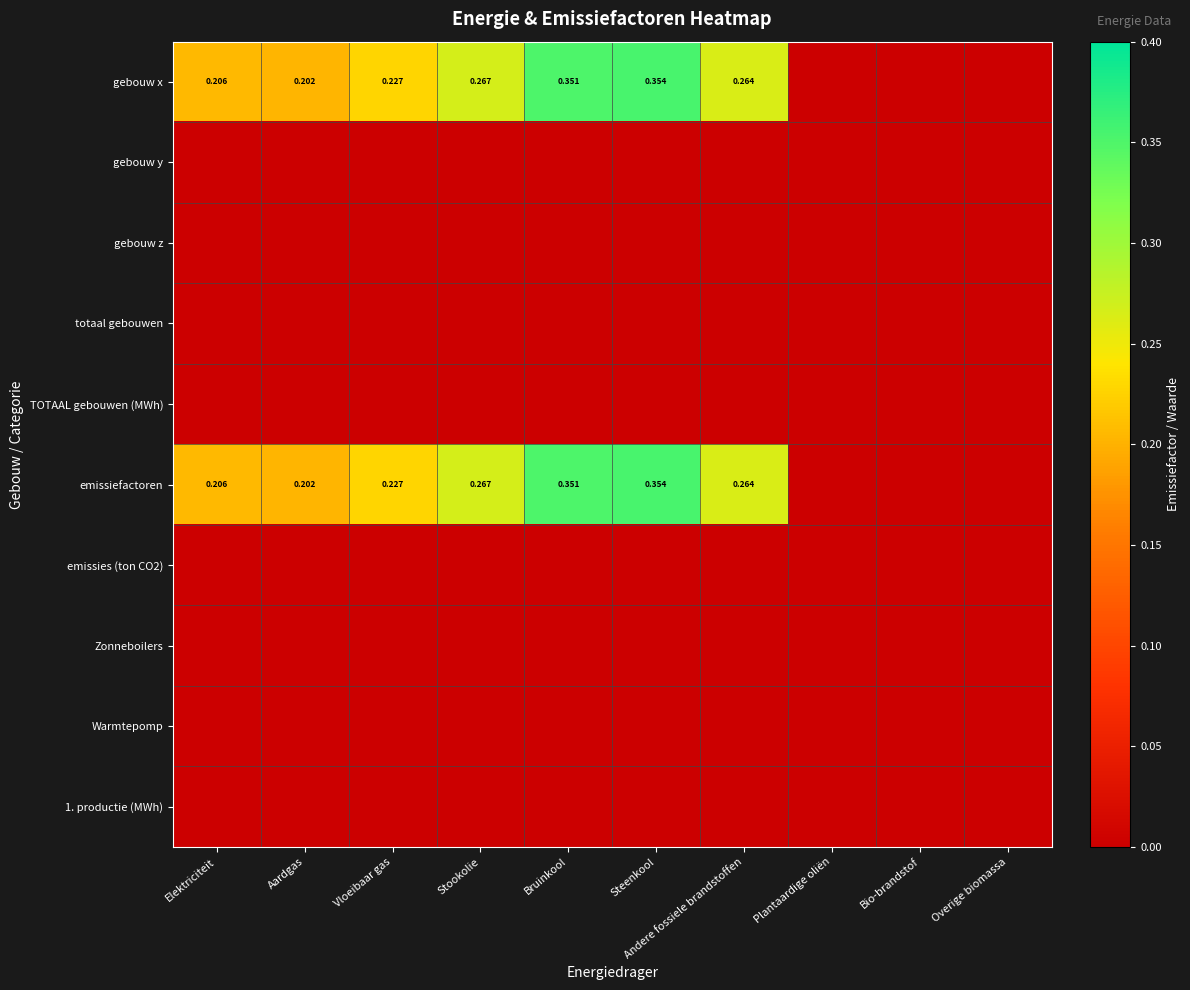

How many data points does each series have?

10